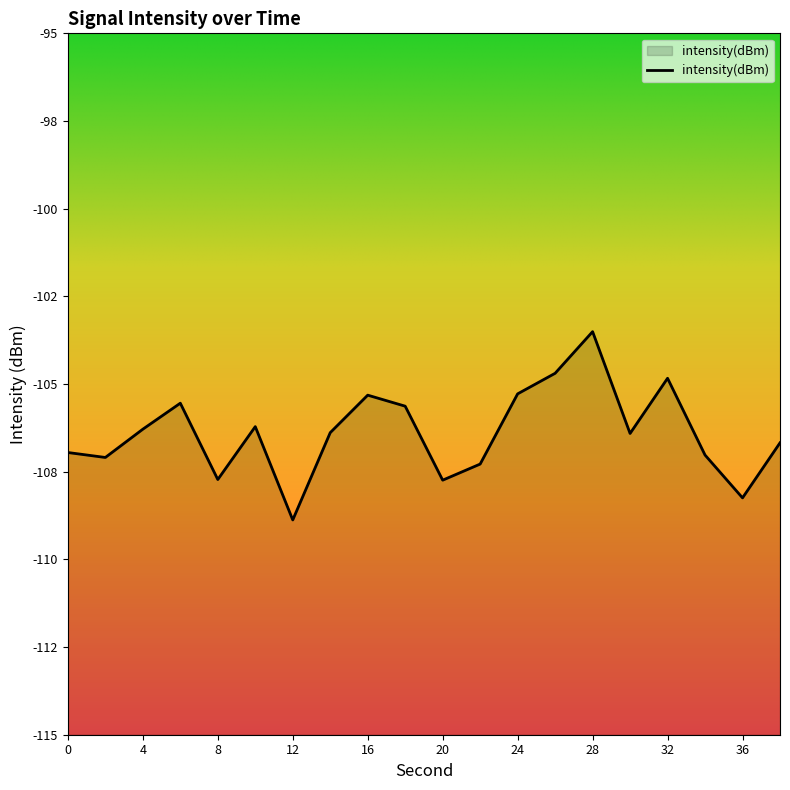

How many lines are shown in the chart?

1